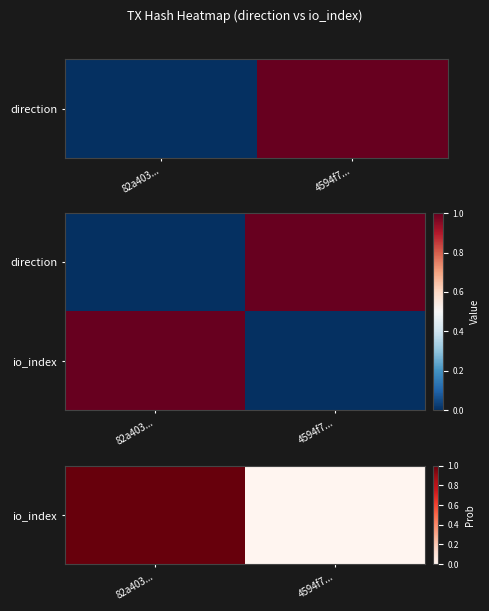

How many series are shown in this chart?

2